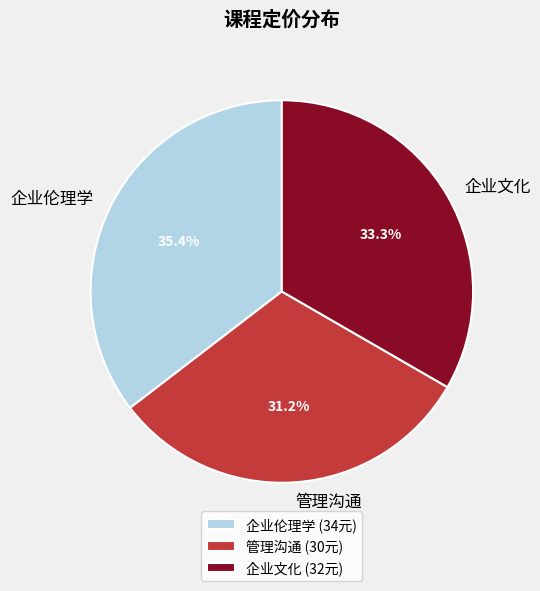

To the nearest percent, what is the difference between the largest and smallest slice percentages?

4%